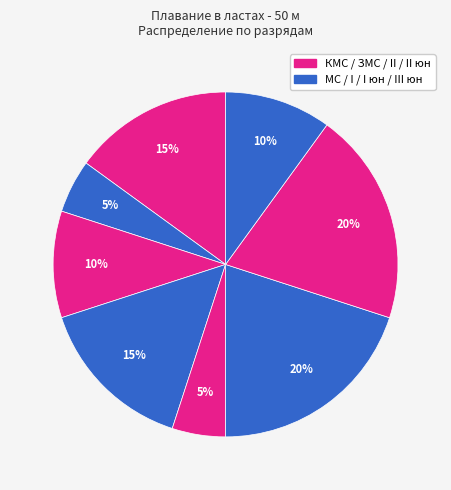

Which slice is the largest?

I юн